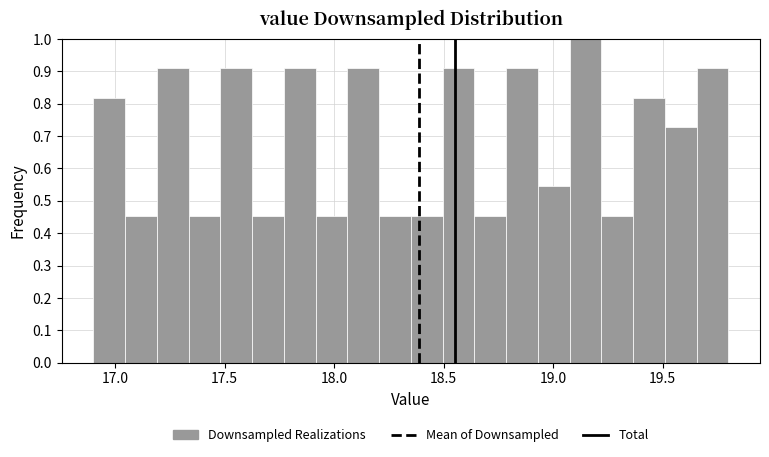

Read against the x-axis, roughly where is the centre of the tallest bar?

19.15